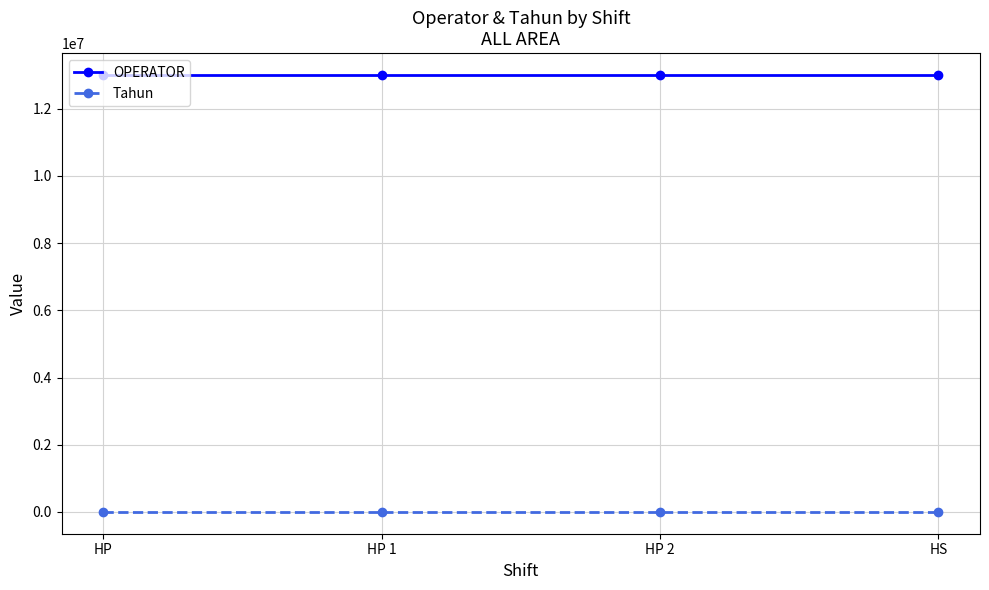

True or false: Tahun has more than 2 interior local peaks.

False